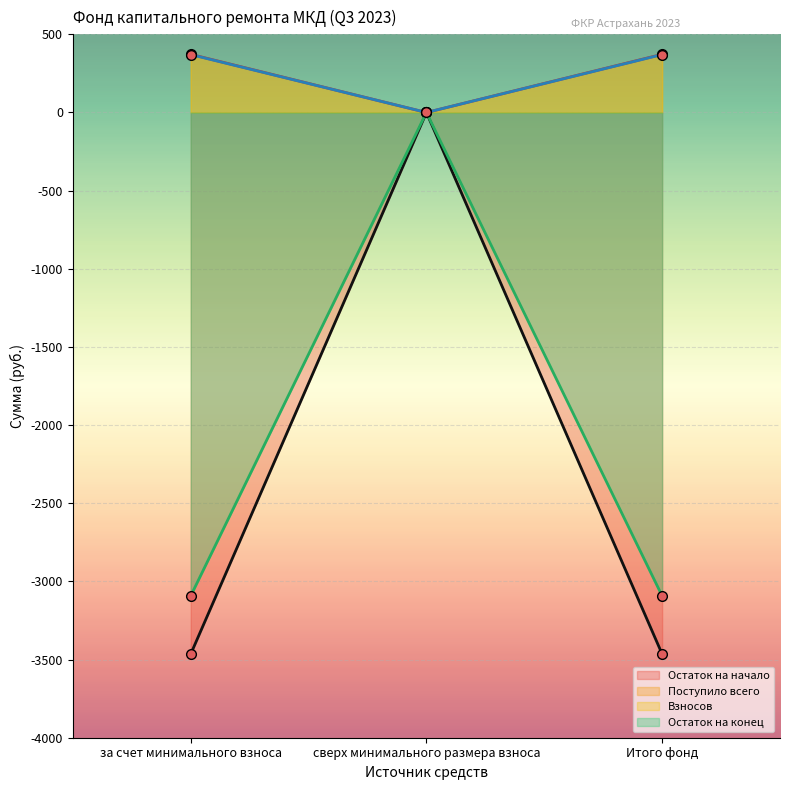

What is the label of the 2nd point from the left?

сверх минимального размера взноса